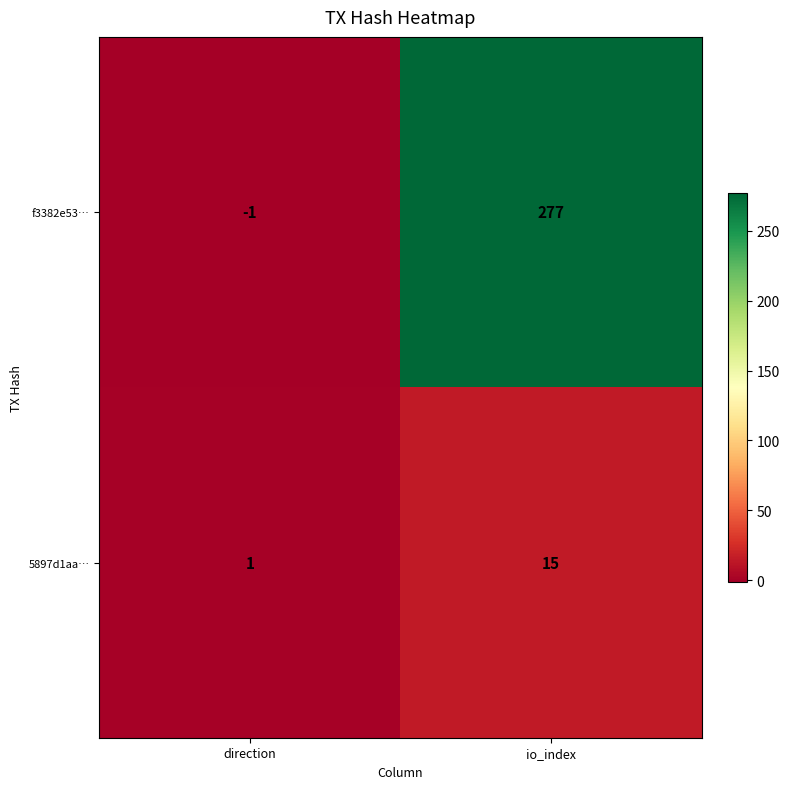

Read the f3382e53… value at io_index.

277